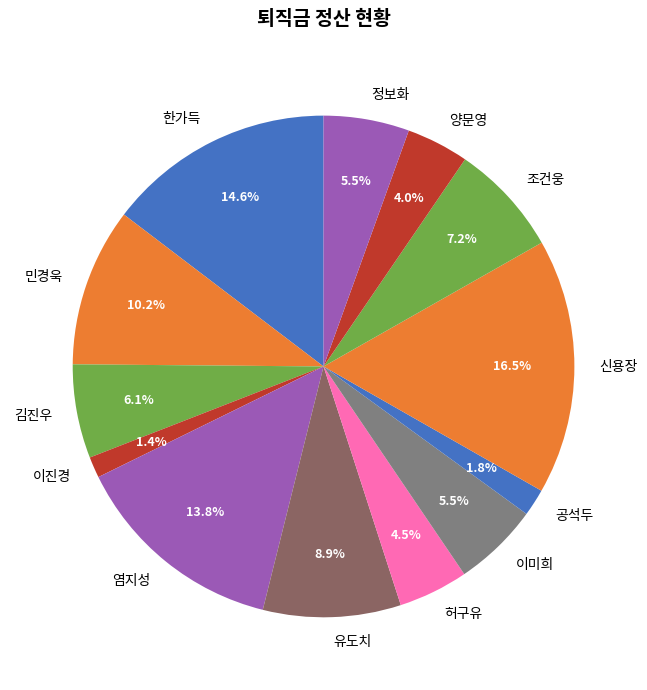

What percentage do 김진우 and 염지성 together represent?

19.9%